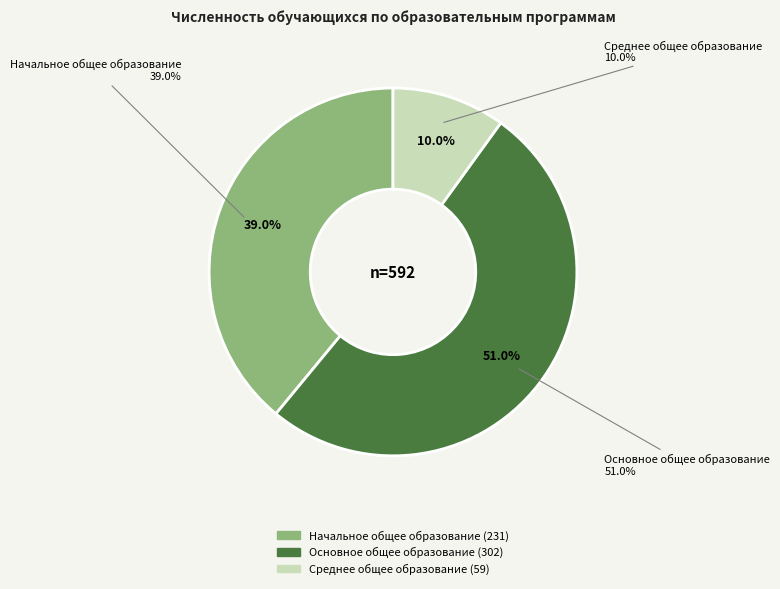

Is there any slice that represents more than half of the pie?

Yes